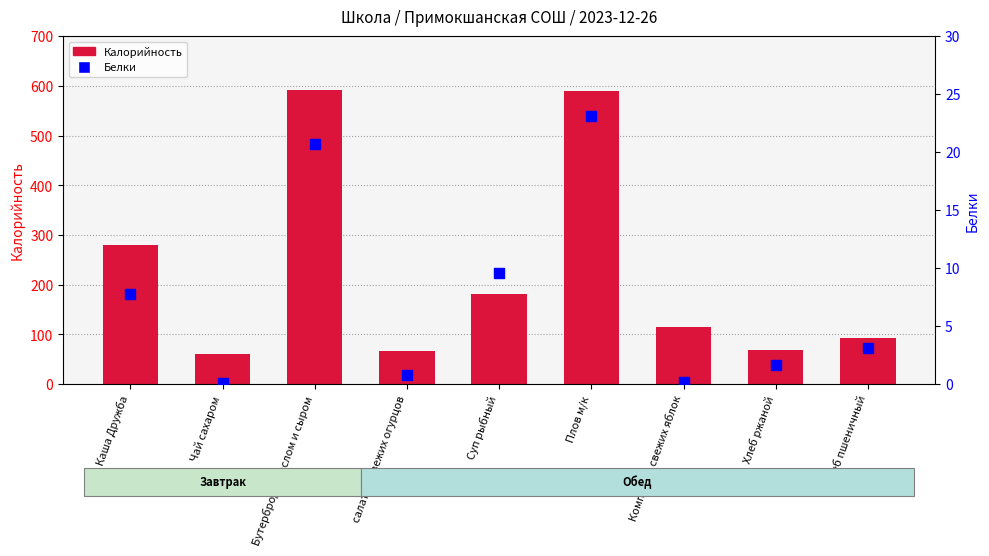

At how many categories does at least one series exceed 413?

2